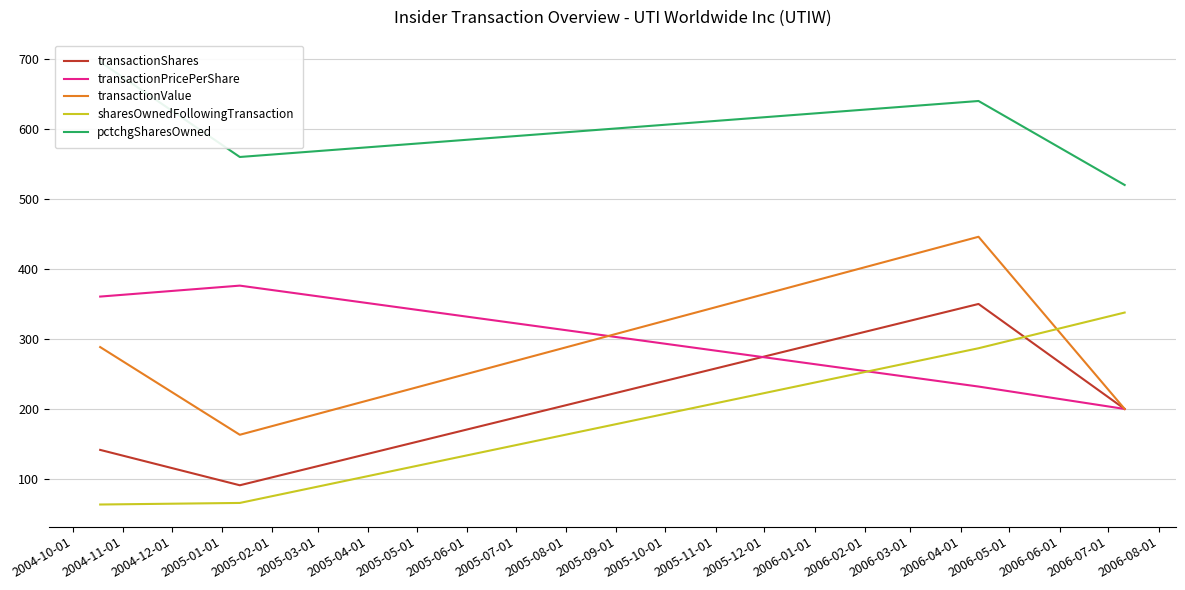

What is the highest value of the pctchgSharesOwned series?

696.0